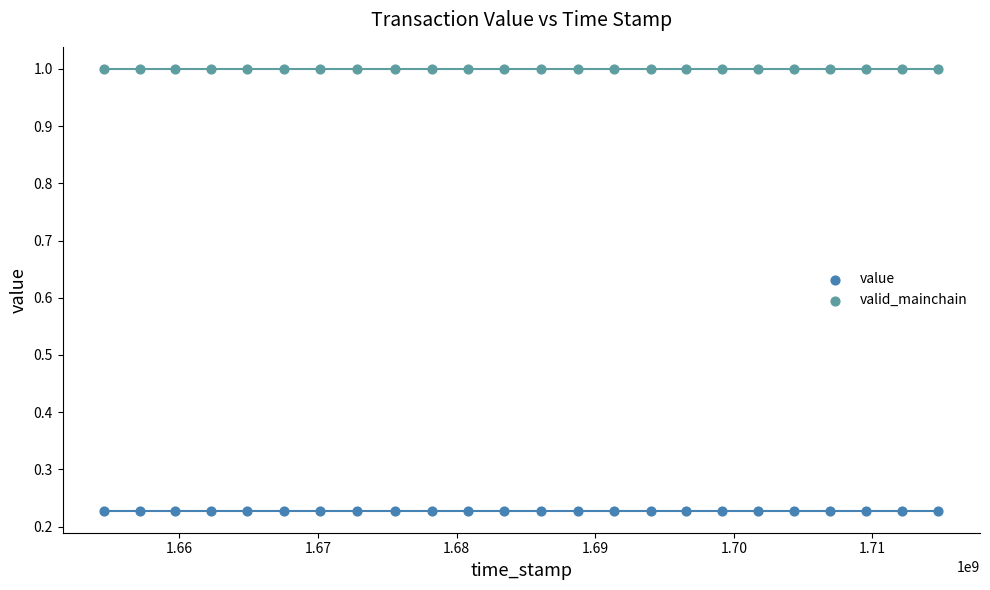

Which series reaches the maximum Y coordinate?

valid_mainchain